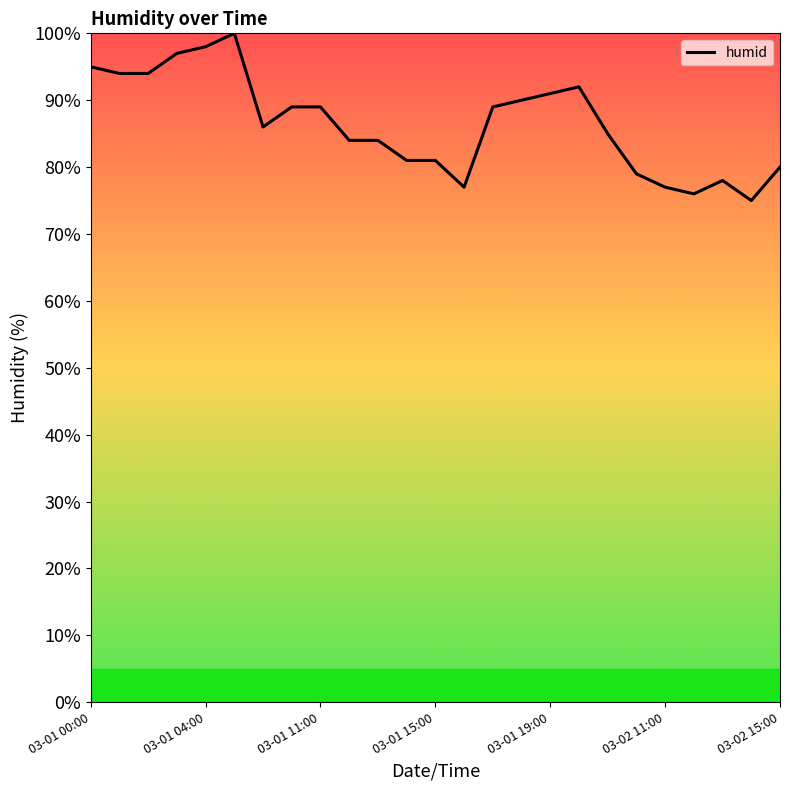

What is the difference between the maximum and minimum values?

25